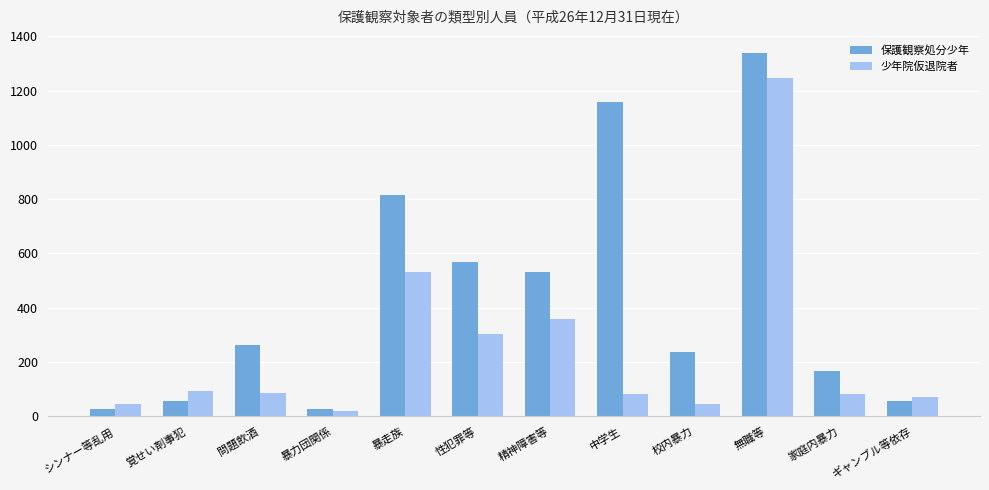

How many bars are there in total?

24